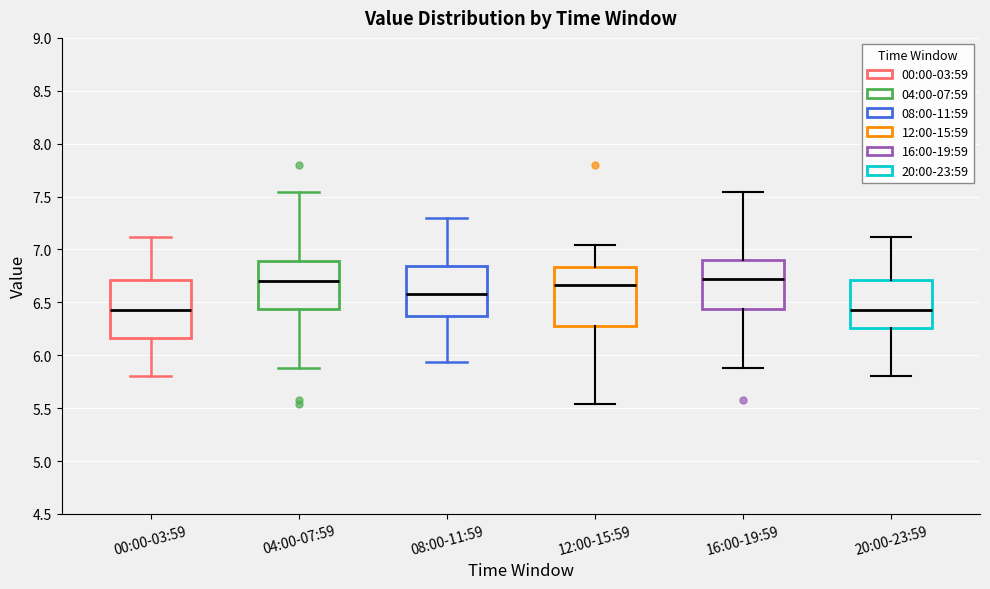

Reading left to right, transcribe this box plot: for each box, give where its median line is, the range the box spans, and where its two whiskers end, as read against the y-axis. The values are not printed on the chart, so give them approximately, as read against the axis.

00:00-03:59: median 6.45, box 6.15 to 6.70, whiskers 5.80 to 7.10
04:00-07:59: median 6.70, box 6.45 to 6.90, whiskers 5.90 to 7.55
08:00-11:59: median 6.60, box 6.40 to 6.85, whiskers 5.95 to 7.30
12:00-15:59: median 6.65, box 6.30 to 6.85, whiskers 5.55 to 7.05
16:00-19:59: median 6.70, box 6.45 to 6.90, whiskers 5.90 to 7.55
20:00-23:59: median 6.45, box 6.25 to 6.70, whiskers 5.80 to 7.10